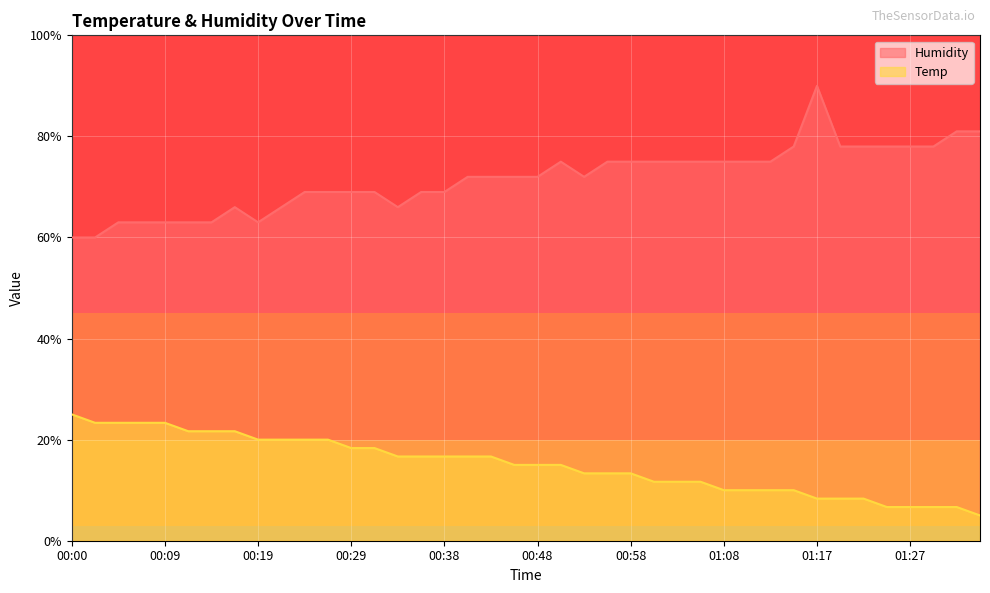

How many data points in Humidity are above 71?

23